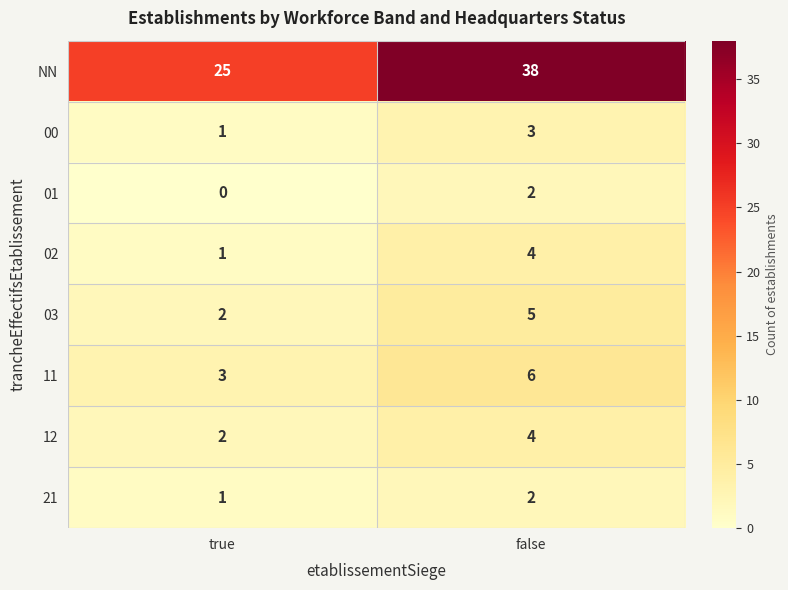

Is the value of 21 at false greater than the value of 02 at false?

No